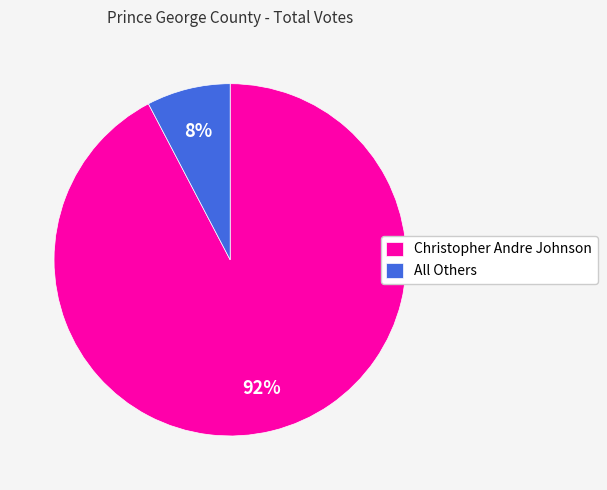

Between All Others and Christopher Andre Johnson, which is larger?

Christopher Andre Johnson